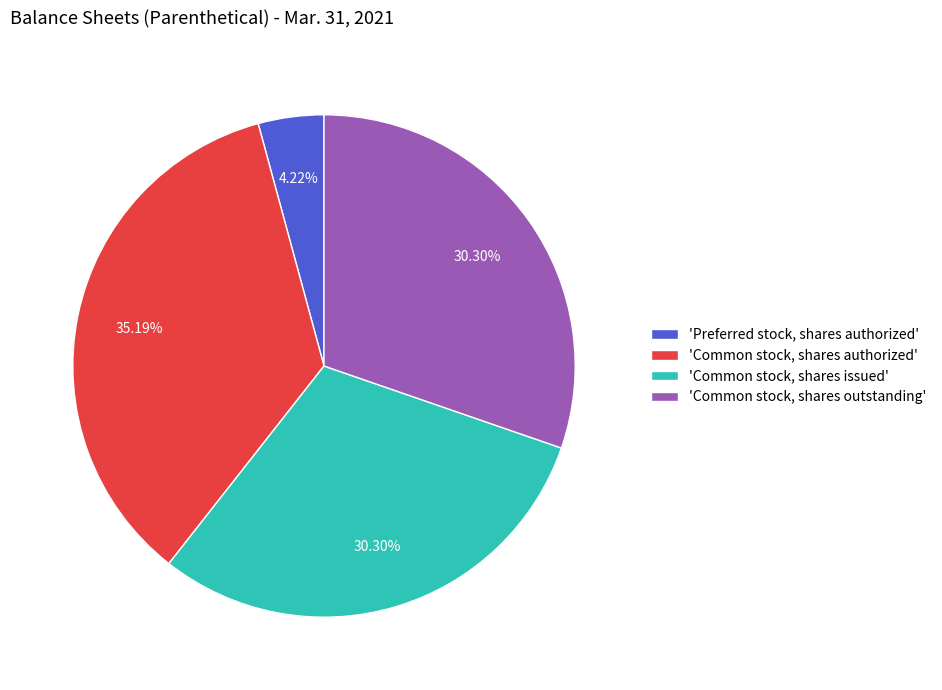

How many slices are in this pie chart?

4